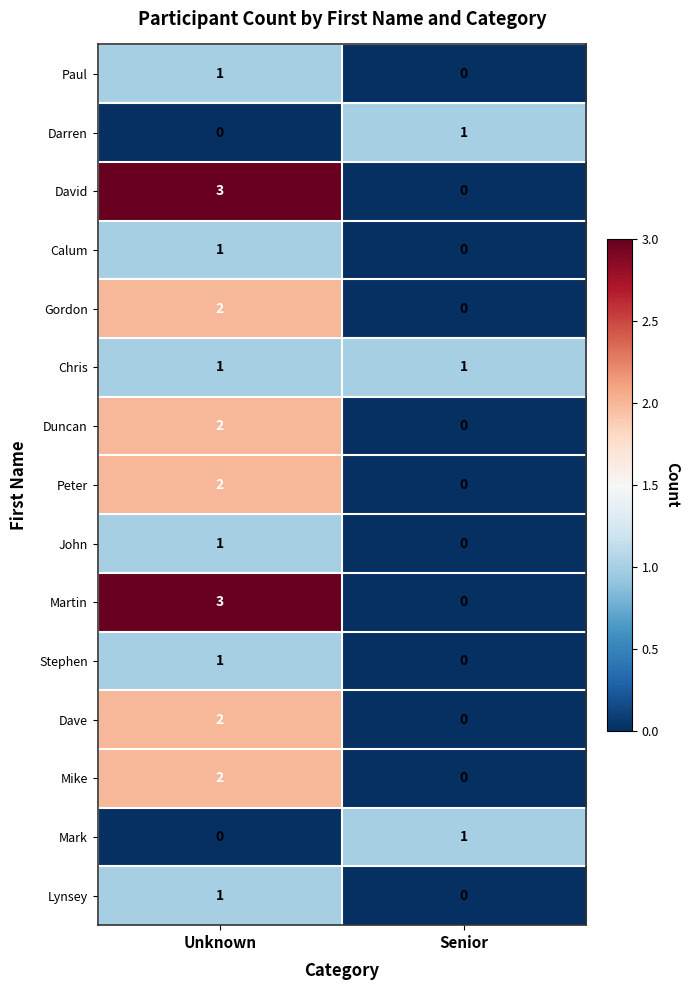

Is it true that Martin equals 4 at Unknown?

False